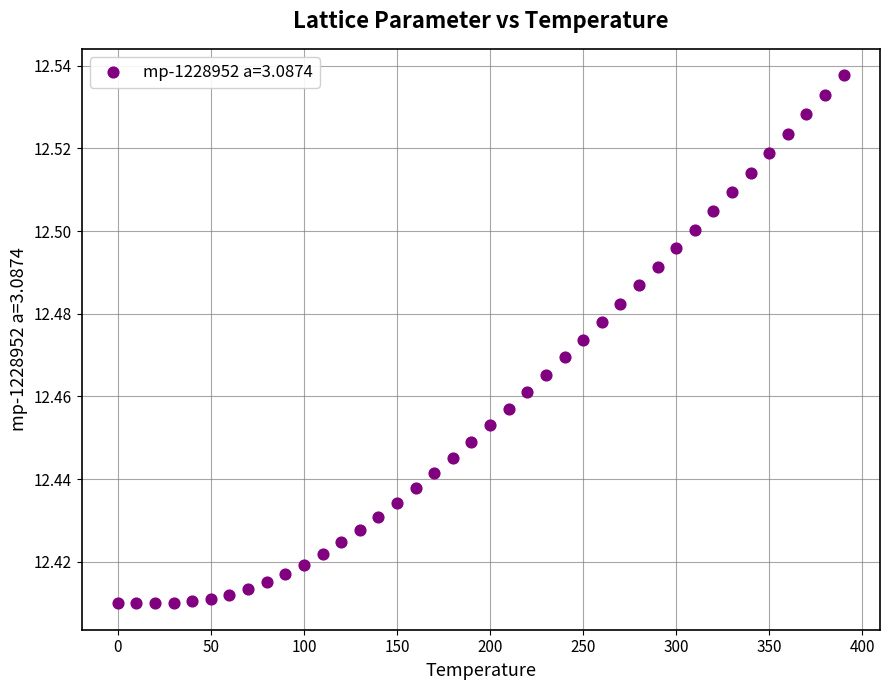

What is the range of X values (max minus min)?

390.0